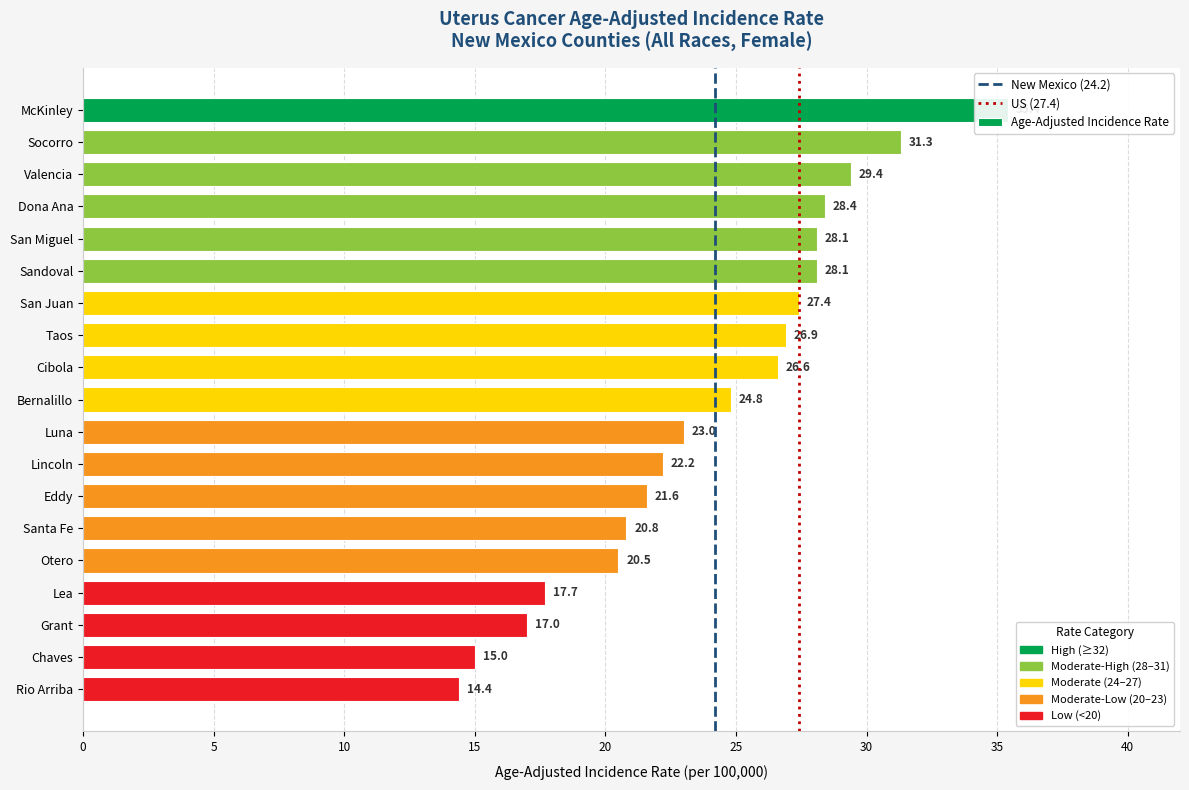

Does the chart contain any negative values?

No